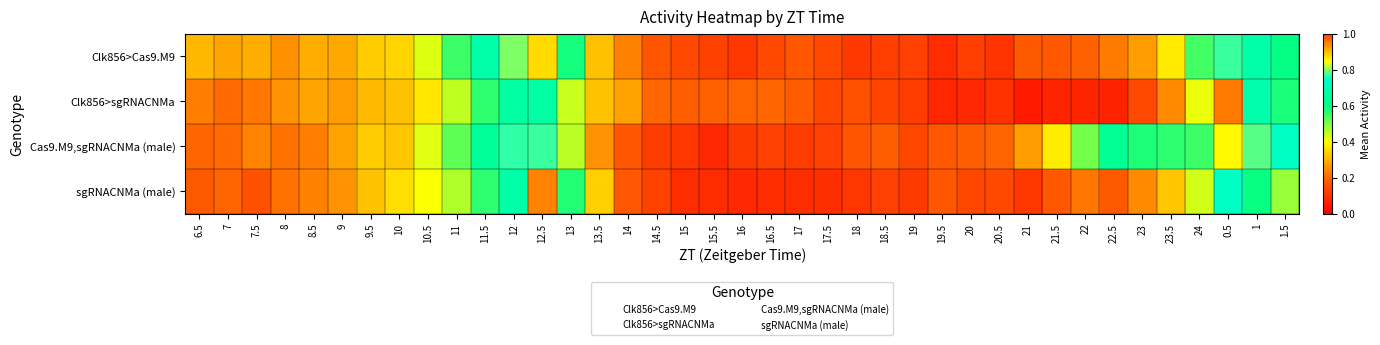

Reading left to right, what are all the values shown in this chart?

Clk856>Cas9.M9: 6.5=0.3	7=0.3	7.5=0.3	8=0.3	8.5=0.3	9=0.3	9.5=0.3	10=0.3	10.5=0.4	11=0.6	11.5=0.7	12=0.8	12.5=0.9	13=0.6	13.5=0.3	14=0.2	14.5=0.2	15=0.1	15.5=0.1	16=0.1	16.5=0.1	17=0.2	17.5=0.1	18=0.1	18.5=0.1	19=0.1	19.5=0.1	20=0.1	20.5=0.1	21=0.2	21.5=0.2	22=0.2	22.5=0.2	23=0.3	23.5=0.4	24=0.5	0.5=0.8	1=0.7	1.5=0.6
Clk856>sgRNACNMa: 6.5=0.2	7=0.2	7.5=0.2	8=0.3	8.5=0.3	9=0.3	9.5=0.3	10=0.3	10.5=0.4	11=0.5	11.5=0.6	12=0.7	12.5=0.7	13=0.4	13.5=0.3	14=0.3	14.5=0.2	15=0.2	15.5=0.2	16=0.2	16.5=0.2	17=0.2	17.5=0.1	18=0.2	18.5=0.1	19=0.1	19.5=0.1	20=0.1	20.5=0.1	21=0.1	21.5=0.1	22=0.1	22.5=0.1	23=0.1	23.5=0.2	24=0.4	0.5=1.0	1=0.7	1.5=0.6
Cas9.M9,sgRNACNMa (male): 6.5=0.2	7=0.2	7.5=0.2	8=0.2	8.5=0.2	9=0.3	9.5=0.3	10=0.3	10.5=0.4	11=0.5	11.5=0.6	12=0.8	12.5=0.8	13=0.5	13.5=0.3	14=0.2	14.5=0.1	15=0.1	15.5=0.1	16=0.1	16.5=0.1	17=0.1	17.5=0.1	18=0.2	18.5=0.2	19=0.1	19.5=0.2	20=0.2	20.5=0.2	21=0.3	21.5=0.4	22=0.5	22.5=0.6	23=0.6	23.5=0.6	24=0.6	0.5=0.9	1=0.8	1.5=0.7
sgRNACNMa (male): 6.5=0.2	7=0.2	7.5=0.2	8=0.2	8.5=0.2	9=0.3	9.5=0.3	10=0.4	10.5=0.4	11=0.5	11.5=0.6	12=0.7	12.5=0.9	13=0.6	13.5=0.3	14=0.2	14.5=0.1	15=0.1	15.5=0.1	16=0.1	16.5=0.1	17=0.1	17.5=0.1	18=0.1	18.5=0.1	19=0.1	19.5=0.2	20=0.1	20.5=0.1	21=0.1	21.5=0.2	22=0.2	22.5=0.2	23=0.2	23.5=0.3	24=0.4	0.5=0.7	1=0.6	1.5=0.5